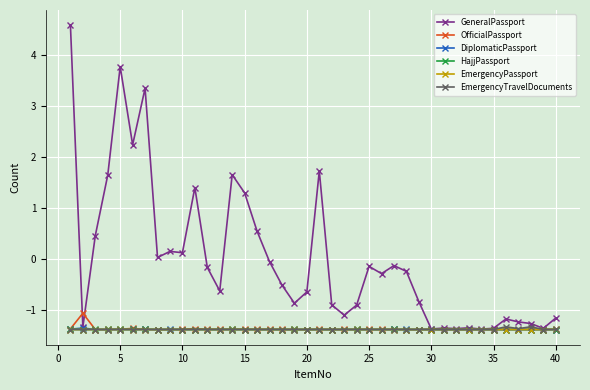

At how many categories does at least one series exceed 3?

3